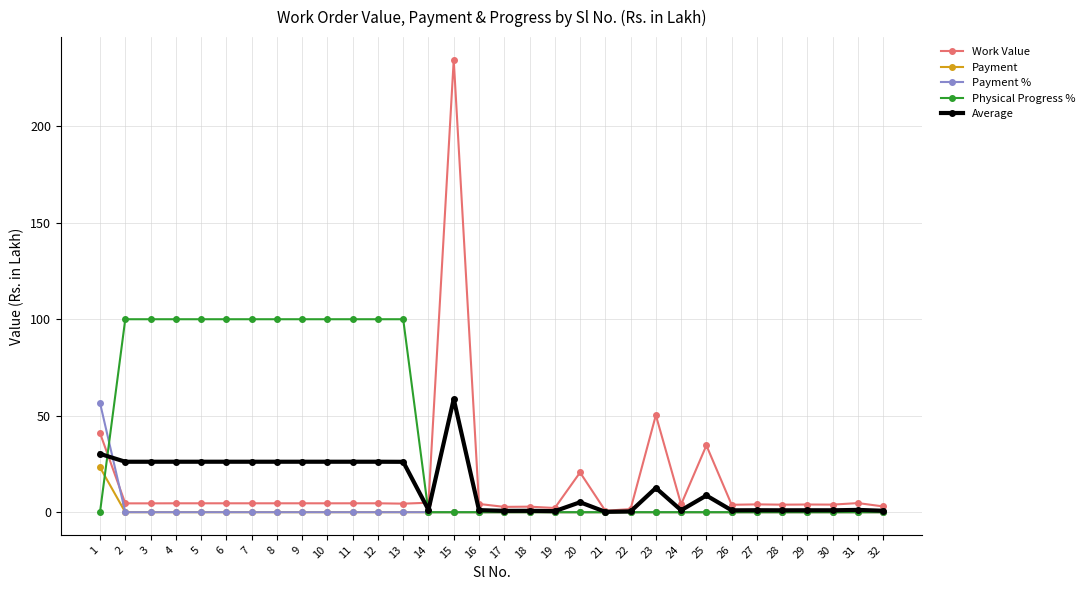

At which label does Average first exceed 8?

1